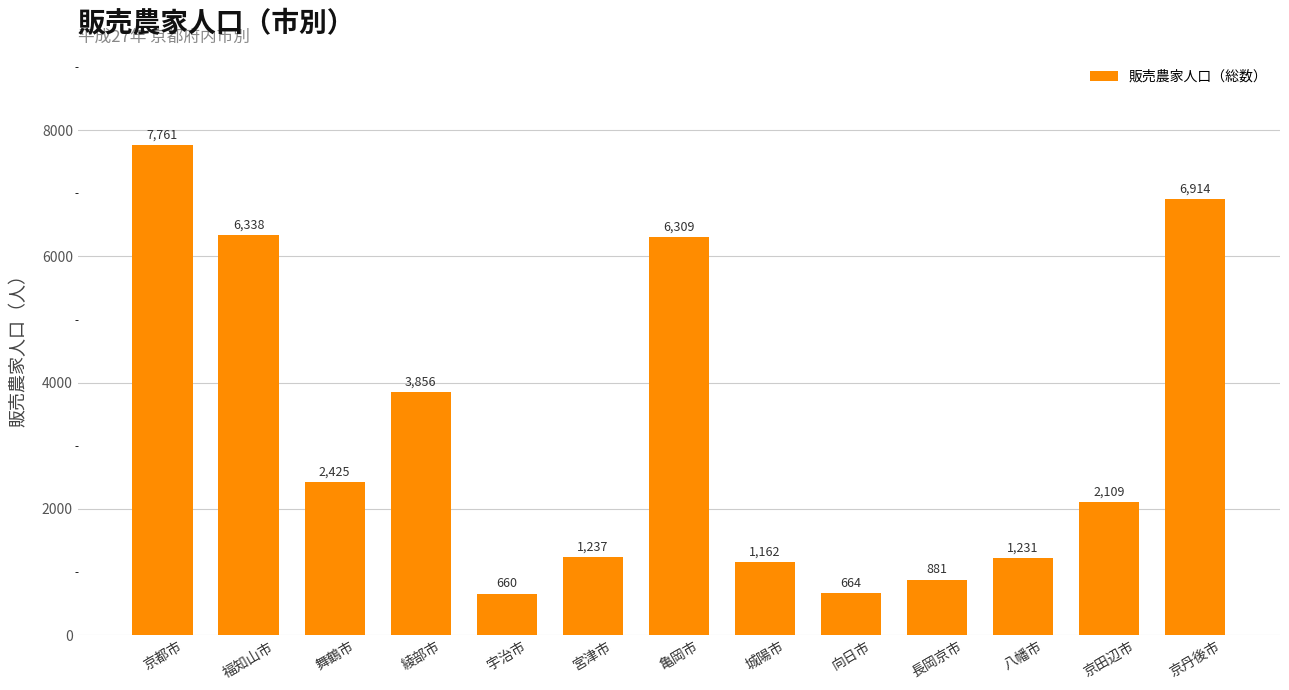

Approximately how many times larger is the value at 福知山市 compared to 亀岡市?

1.0